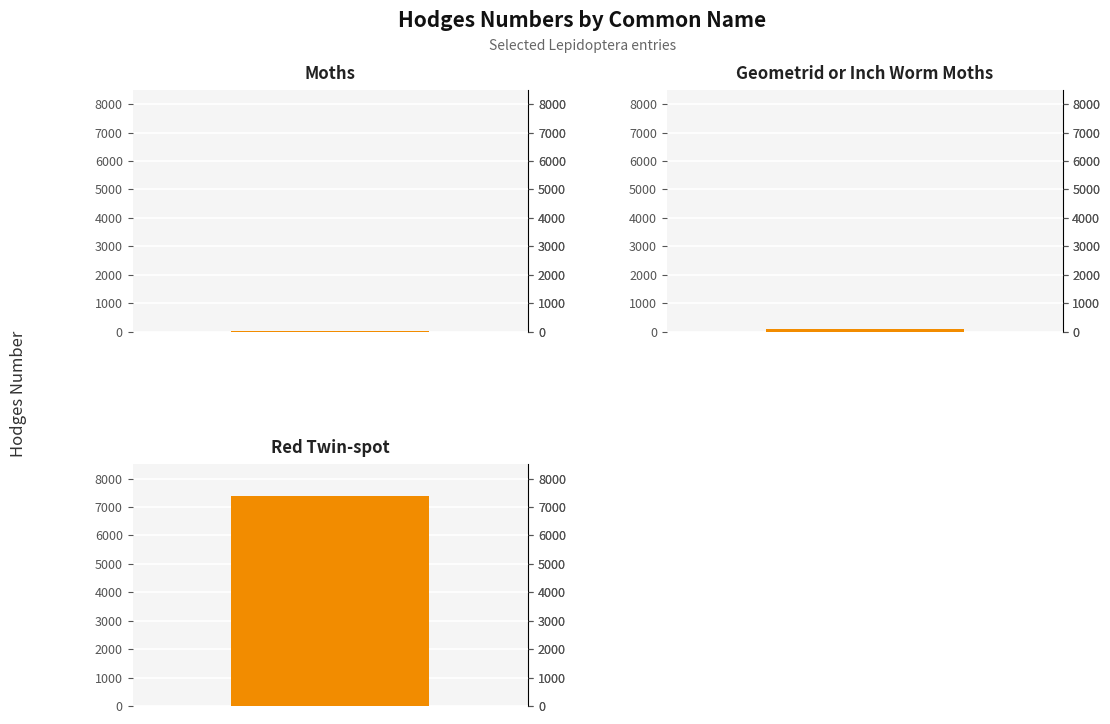

List the labels in order of value, largest first.

Red Twin-spot, Geometrid or Inch Worm Moths, Moths